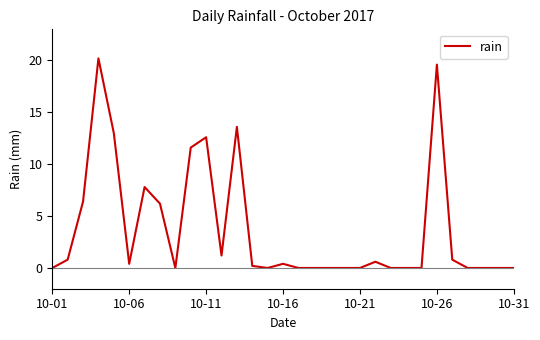

What is the greatest value displayed?

20.2